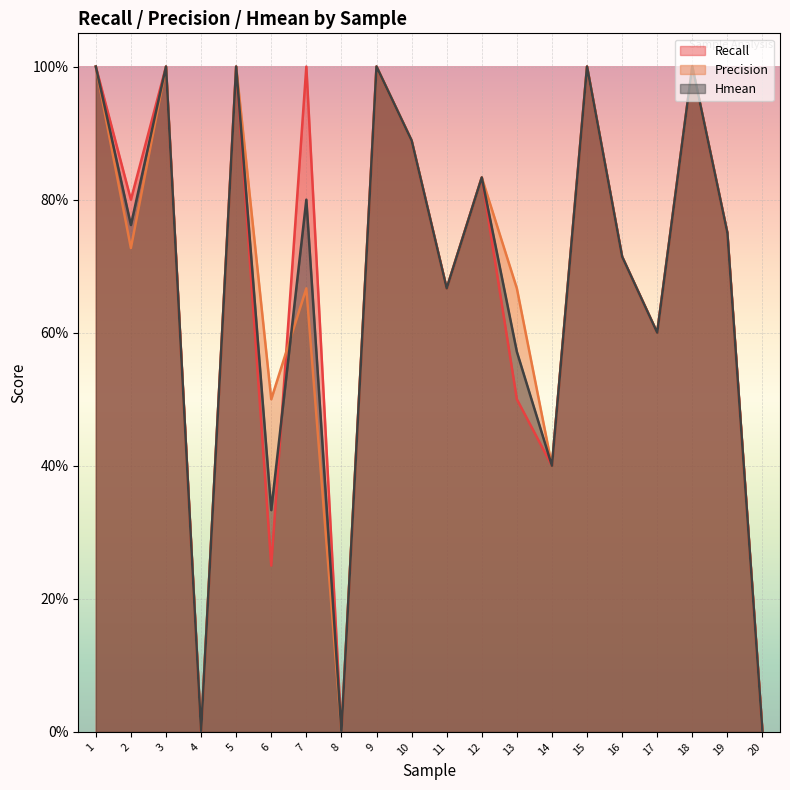

Where is Precision nearest to the value 0?

4